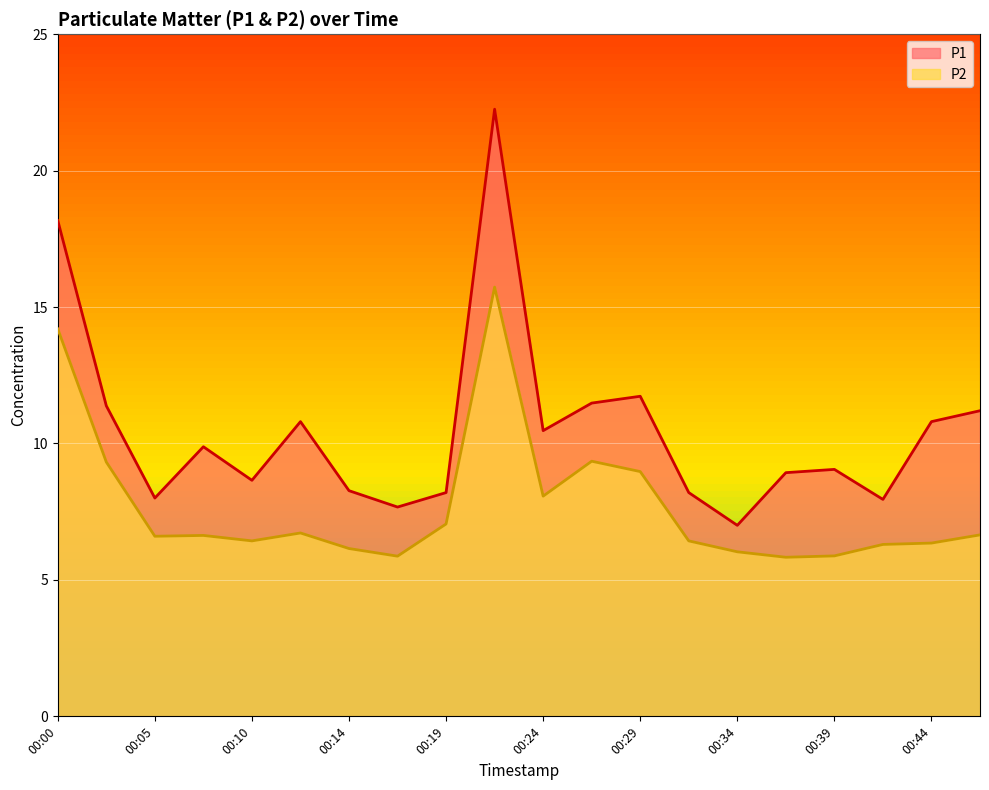

Where is the first local maximum for P2?

00:07